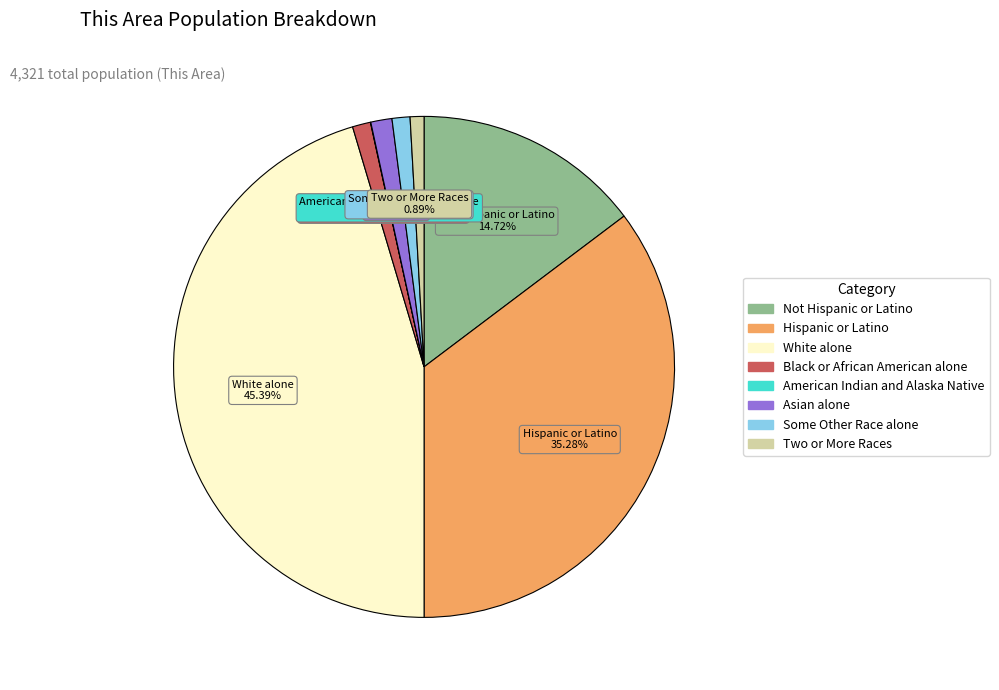

Which category has the biggest portion of the pie?

White alone